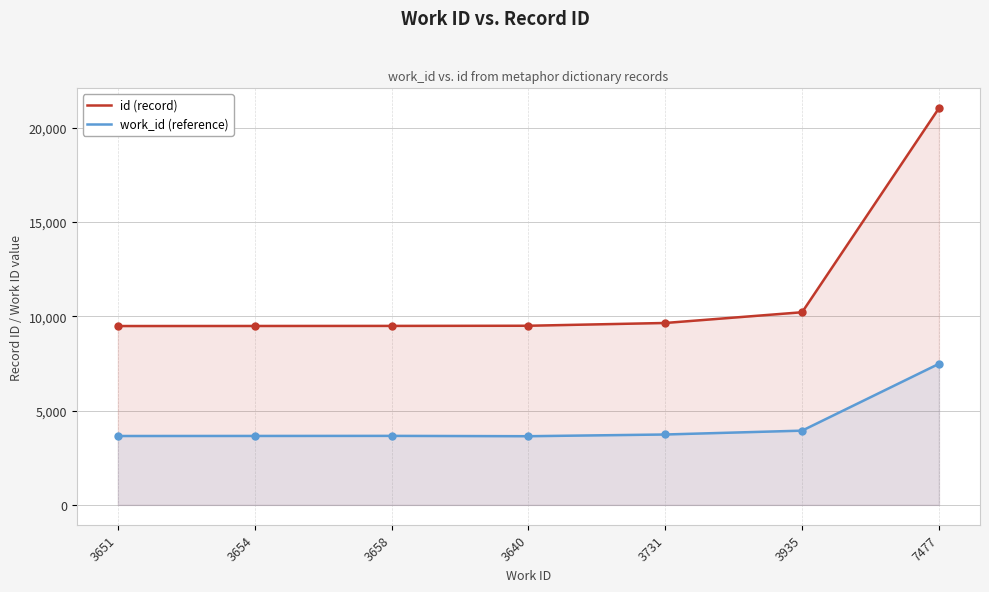

Between 3658 and 7477, which series saw the biggest shift?

id (record)